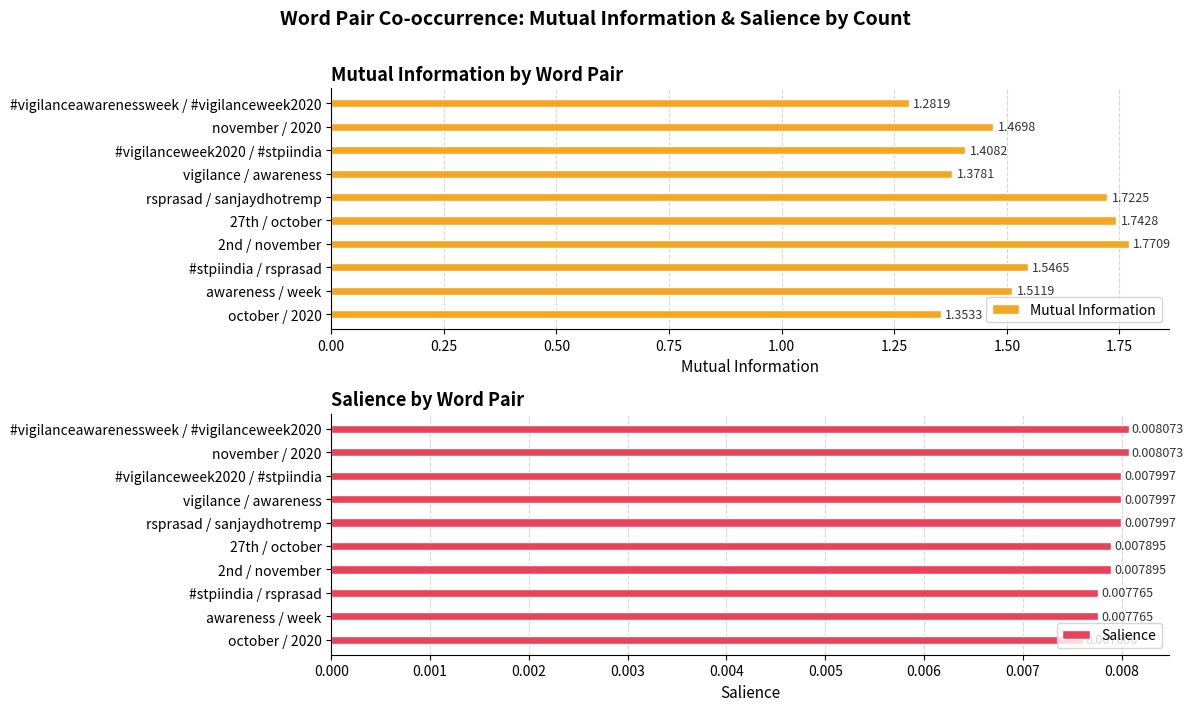

What is the average value of the Mutual Information series?

1.5